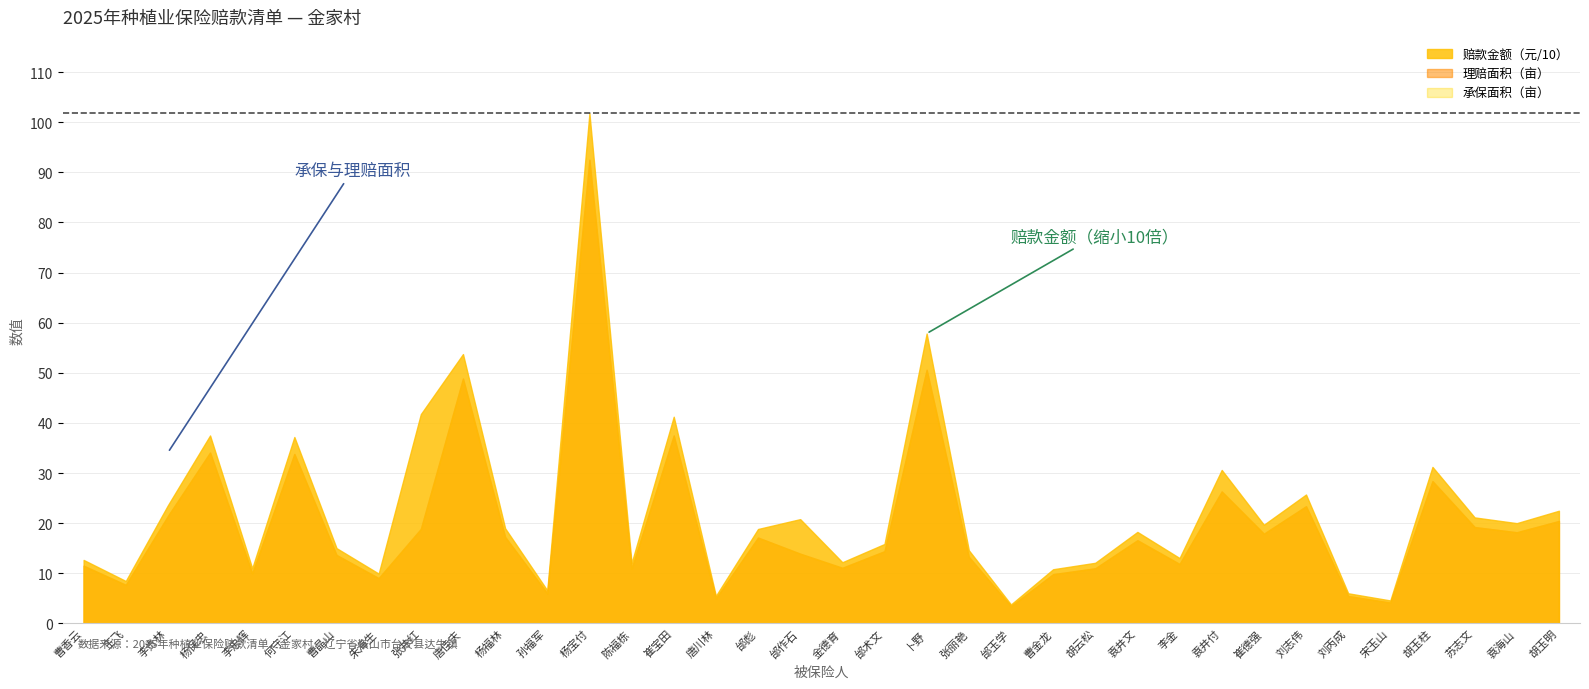

True or false: 理赔面积（亩） and 赔款金额（元） intersect in this chart.

False